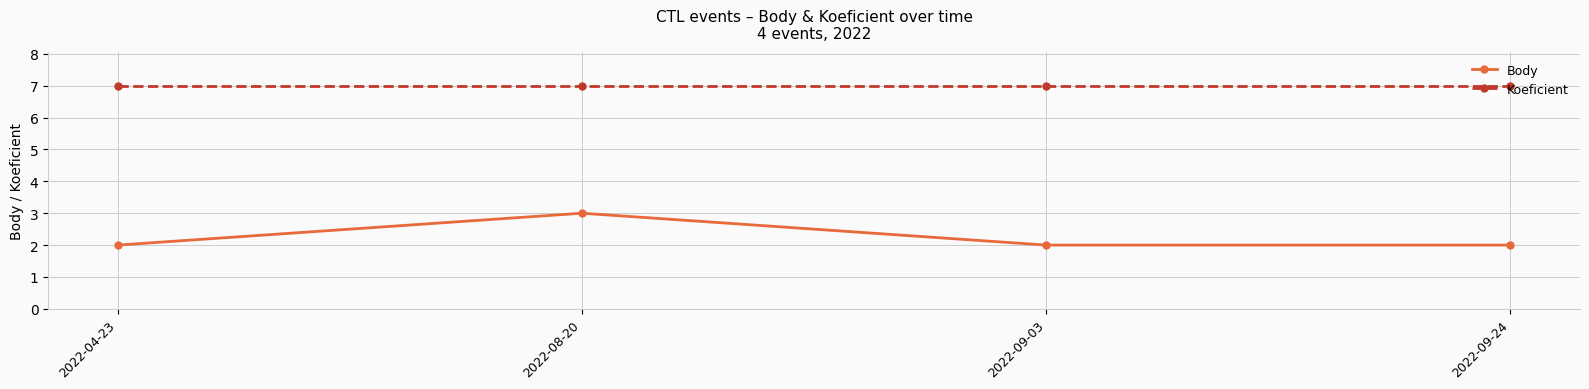

True or false: Koeficient and Body cross at least once.

False